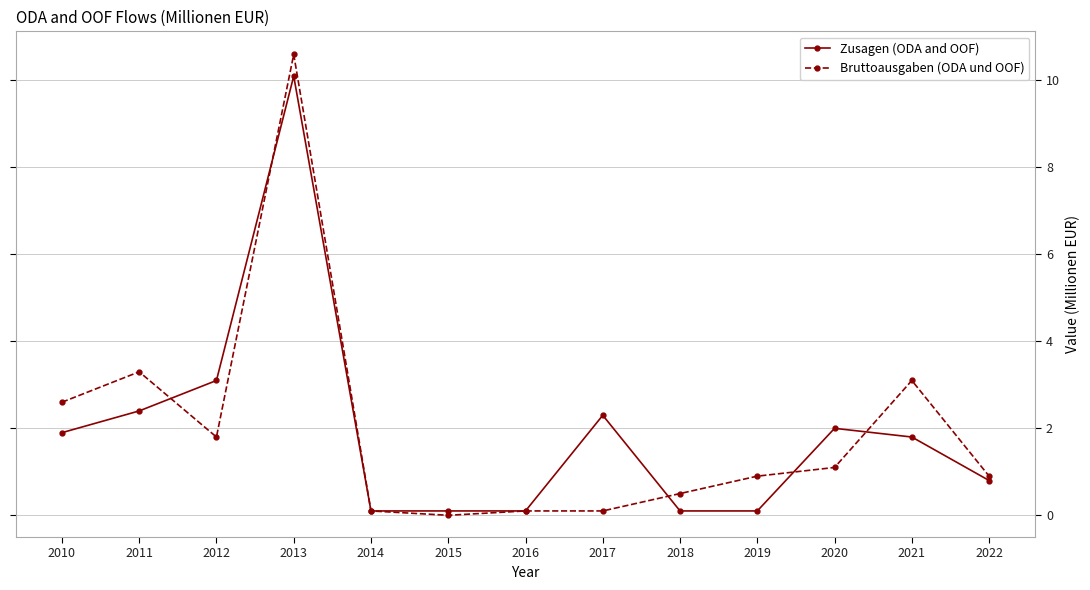

Is it true that Zusagen (ODA and OOF) equals 0.1 at 2014?

True